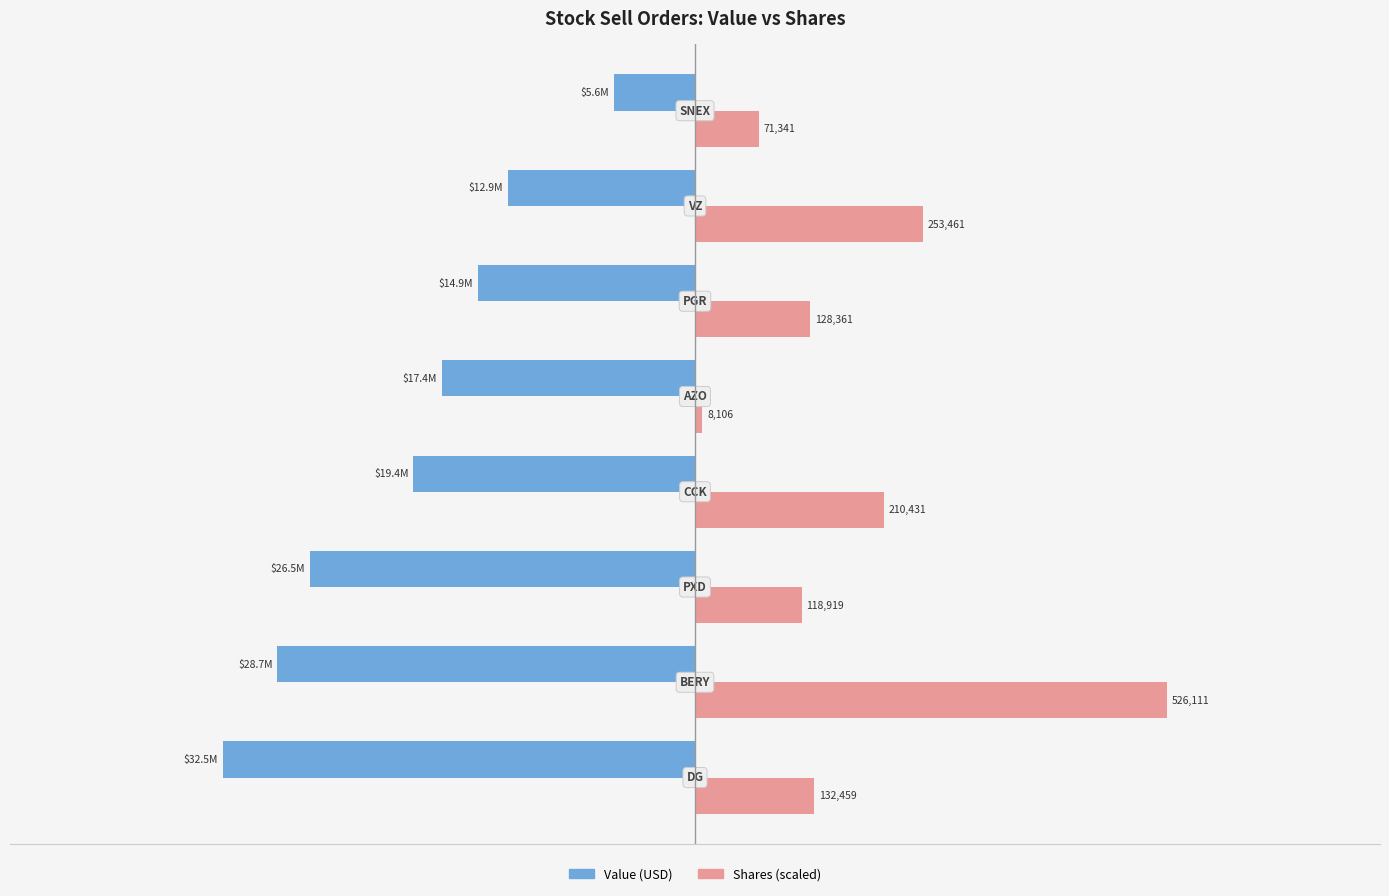

Is it true that Shares or principal amount equals 32511000.0 at −4?

True